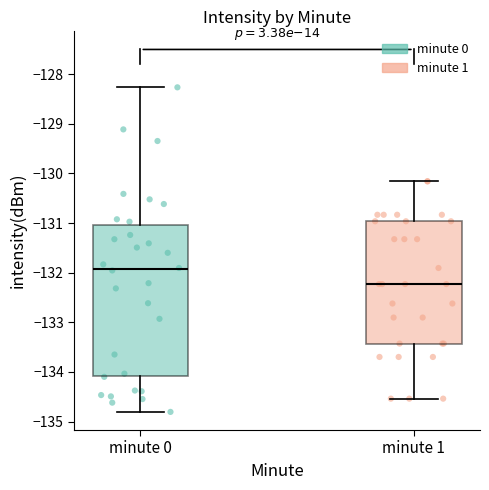

Reading left to right, transcribe this box plot: for each box, give where its median line is, the range the box spans, and where its two whiskers end, as read against the y-axis. The values are not printed on the chart, so give them approximately, as read against the axis.

minute 0: median -131.9, box -134.1 to -131.0, whiskers -134.8 to -128.3
minute 1: median -132.2, box -133.4 to -131.0, whiskers -134.5 to -130.2